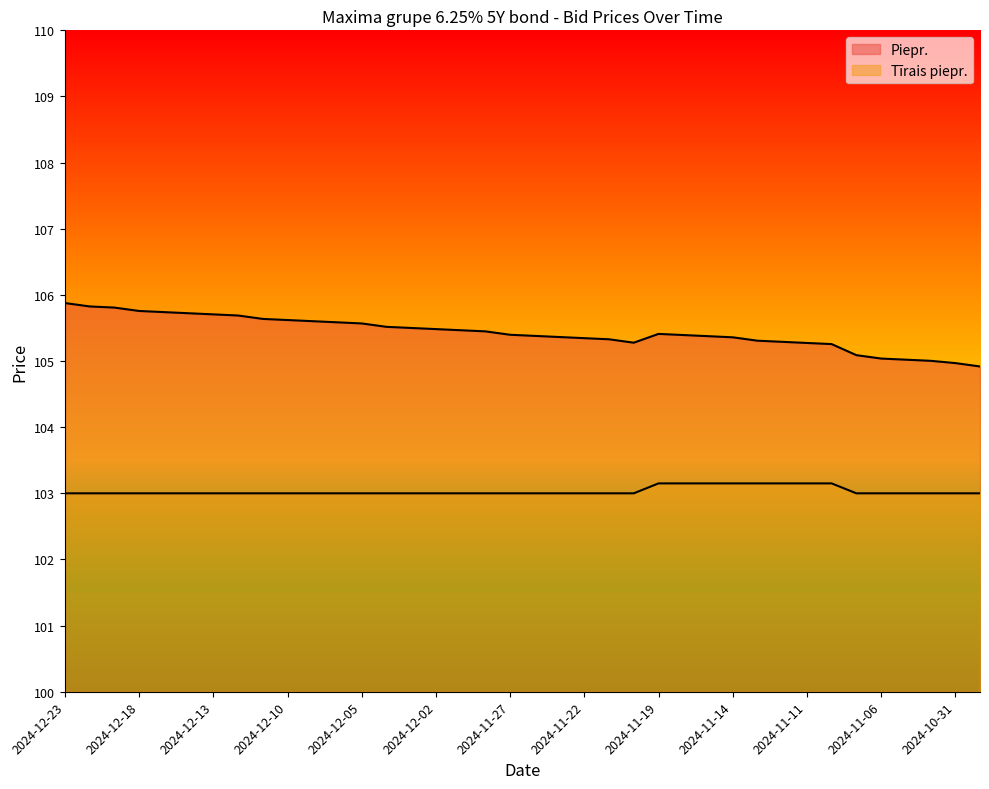

Which series has the widest spread of values?

Piepr.